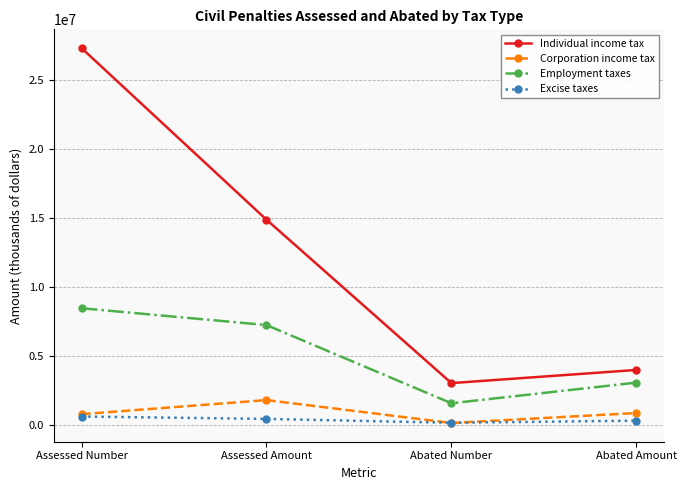

True or false: Excise taxes and Individual income tax cross at least once.

False